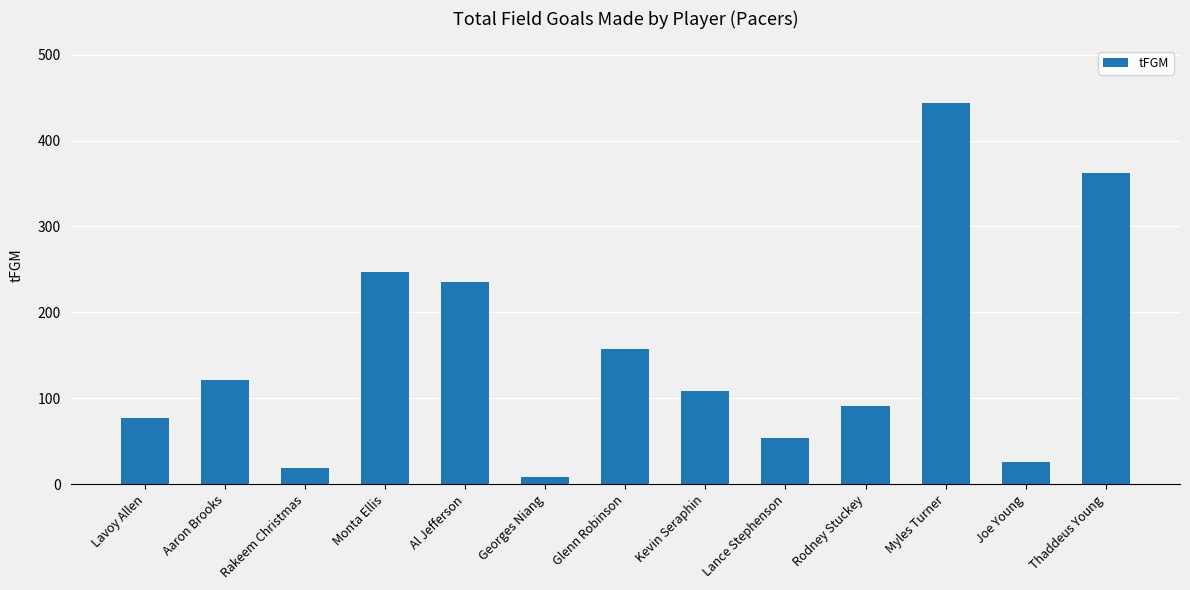

Reading right to left, list all the values displayed in this chart.

Thaddeus Young=362	Joe Young=26	Myles Turner=444	Rodney Stuckey=91	Lance Stephenson=54	Kevin Seraphin=109	Glenn Robinson=158	Georges Niang=9	Al Jefferson=235	Monta Ellis=247	Rakeem Christmas=19	Aaron Brooks=121	Lavoy Allen=77